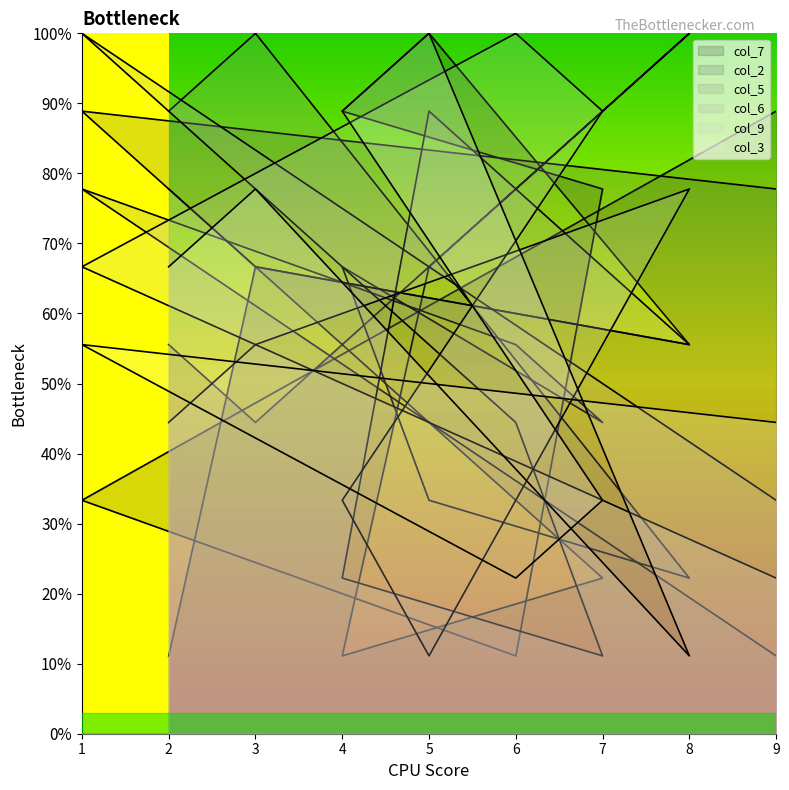

Where does the col_7 series first go above 66?

3